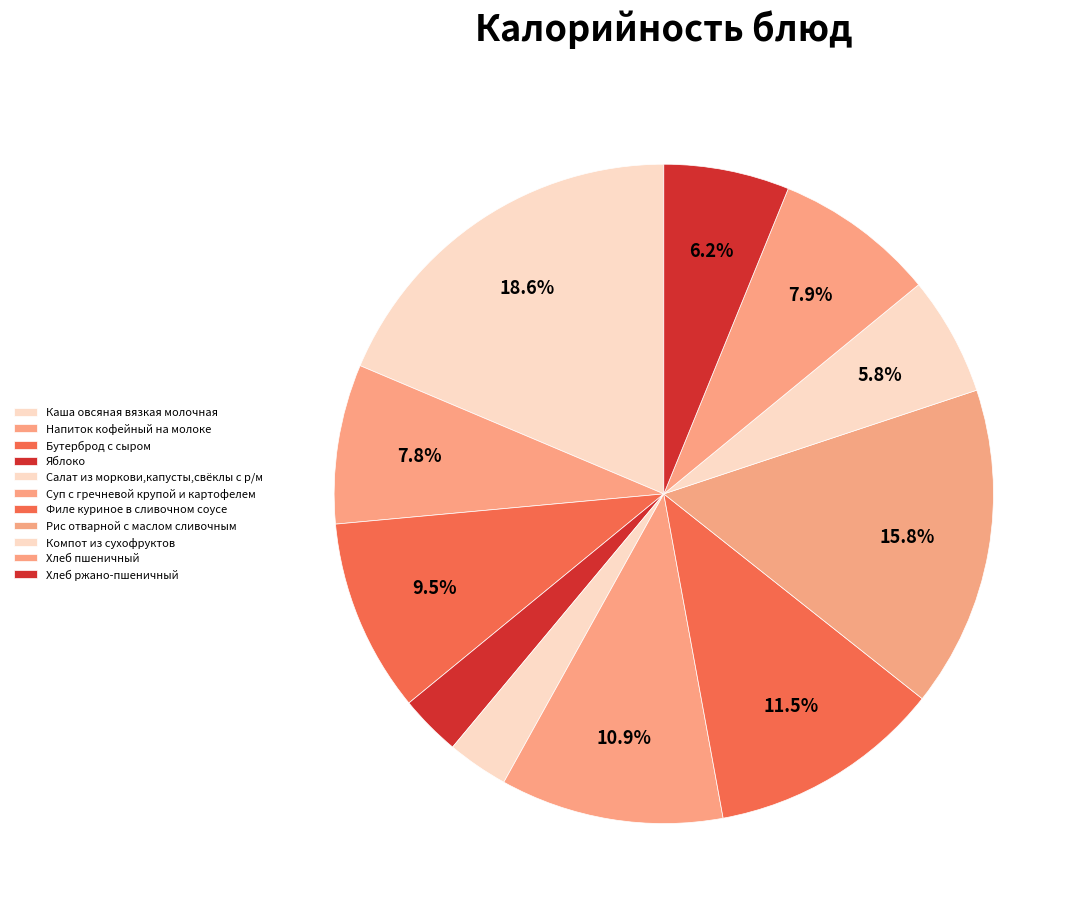

To the nearest percent, what portion does Хлеб пшеничный represent?

8%